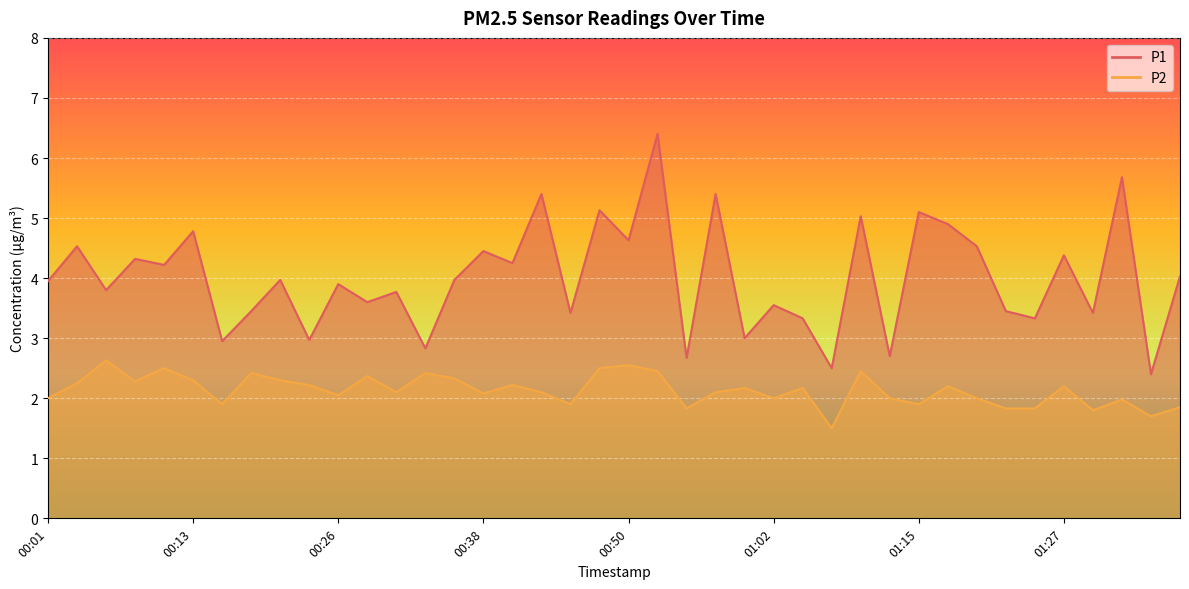

Reading left to right, transcribe all the data shown in this chart.

P1: 00:01=4.0	00:04=4.5	00:06=3.8	00:08=4.3	00:11=4.2	00:13=4.8	00:16=3.0	00:18=3.5	00:21=4.0	00:23=3.0	00:26=3.9	00:28=3.6	00:31=3.8	00:33=2.8	00:36=4.0	00:38=4.5	00:40=4.2	00:43=5.4	00:45=3.4	00:48=5.1	00:50=4.6	00:53=6.4	00:55=2.7	00:57=5.4	01:00=3.0	01:02=3.5	01:05=3.3	01:07=2.5	01:10=5.0	01:12=2.7	01:15=5.1	01:17=4.9	01:19=4.5	01:22=3.5	01:24=3.3	01:27=4.4	01:29=3.4	01:32=5.7	01:34=2.4	01:36=4.0
P2: 00:01=2.0	00:04=2.2	00:06=2.6	00:08=2.3	00:11=2.5	00:13=2.3	00:16=1.9	00:18=2.4	00:21=2.3	00:23=2.2	00:26=2.0	00:28=2.4	00:31=2.1	00:33=2.4	00:36=2.3	00:38=2.1	00:40=2.2	00:43=2.1	00:45=1.9	00:48=2.5	00:50=2.5	00:53=2.5	00:55=1.8	00:57=2.1	01:00=2.2	01:02=2.0	01:05=2.2	01:07=1.5	01:10=2.5	01:12=2.0	01:15=1.9	01:17=2.2	01:19=2.0	01:22=1.8	01:24=1.8	01:27=2.2	01:29=1.8	01:32=2.0	01:34=1.7	01:36=1.9